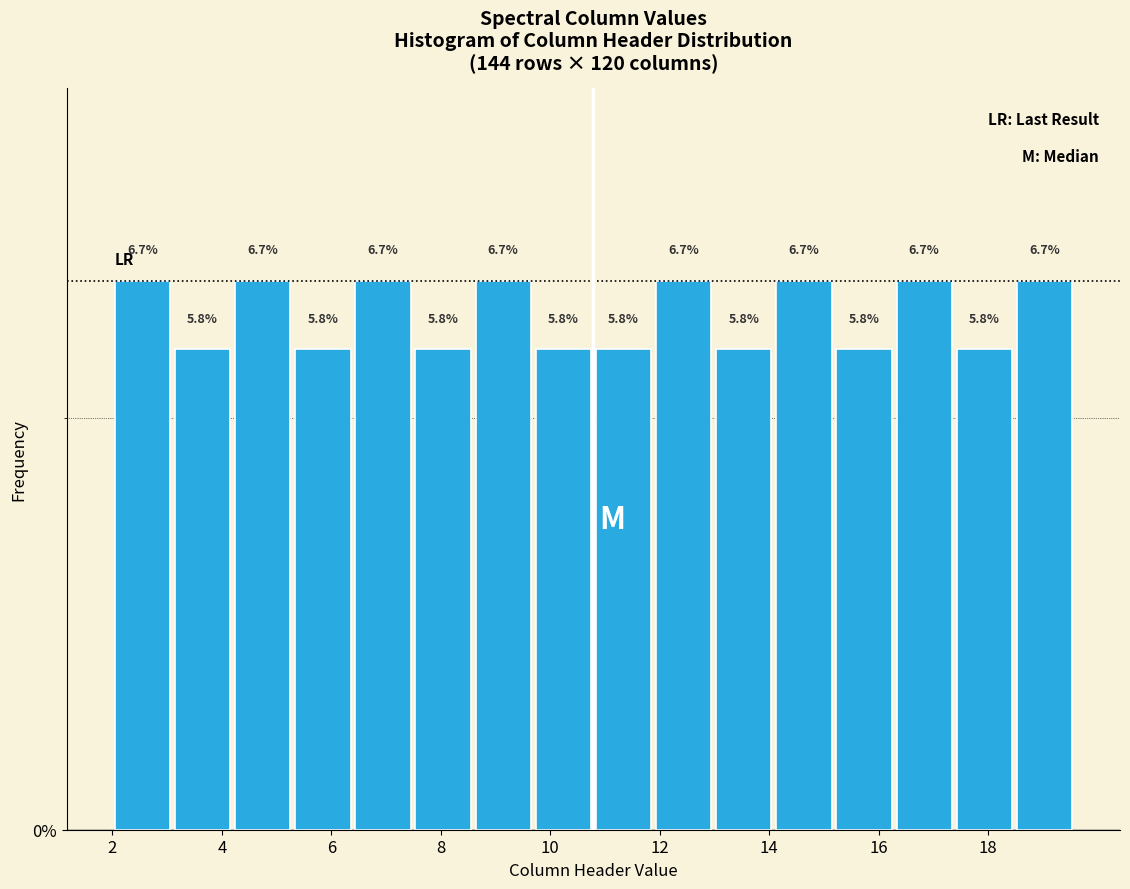

What is the height of the bar covering 4.2 to 5.2 on the x-axis? The bar edges are not printed on the chart, so give them approximately, as read against the axis.

6.7